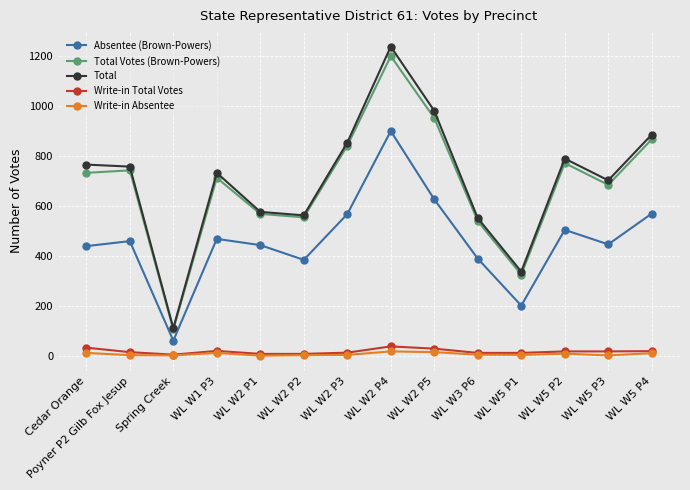

True or false: Total has a value of 386 at WL W5 P2.

False